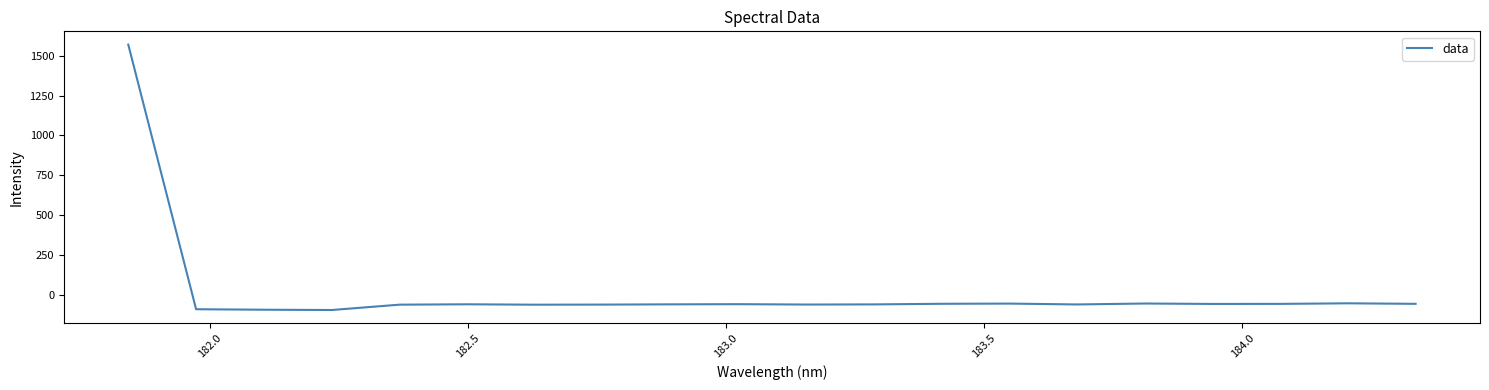

What is the minimum value shown in the chart?

-94.9